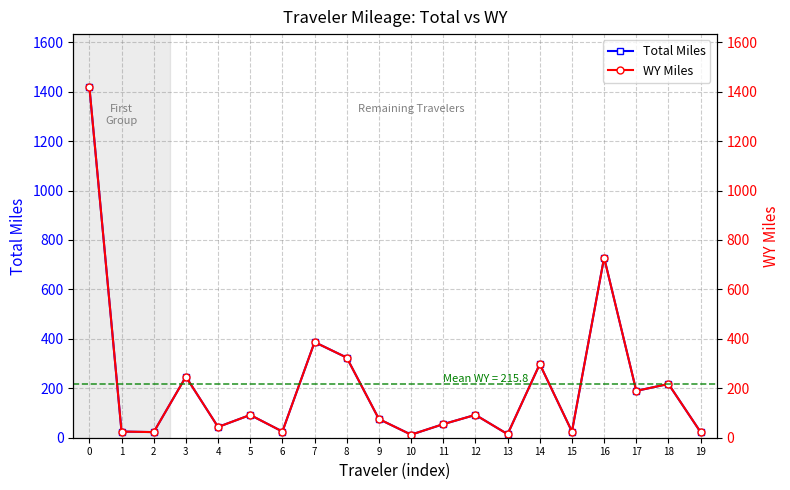

What is the average value of the Total Miles series?

215.8